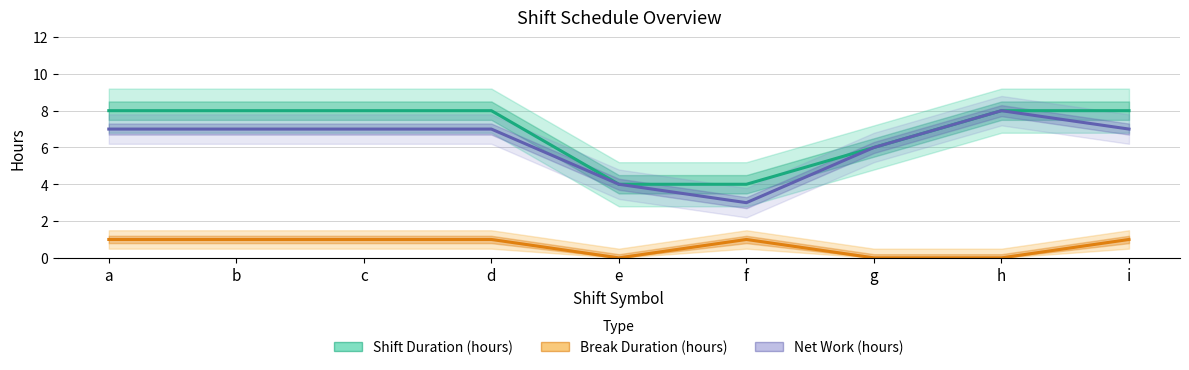

What is the value of the Shift Duration (hours) point at the 8th from the left?

8.0